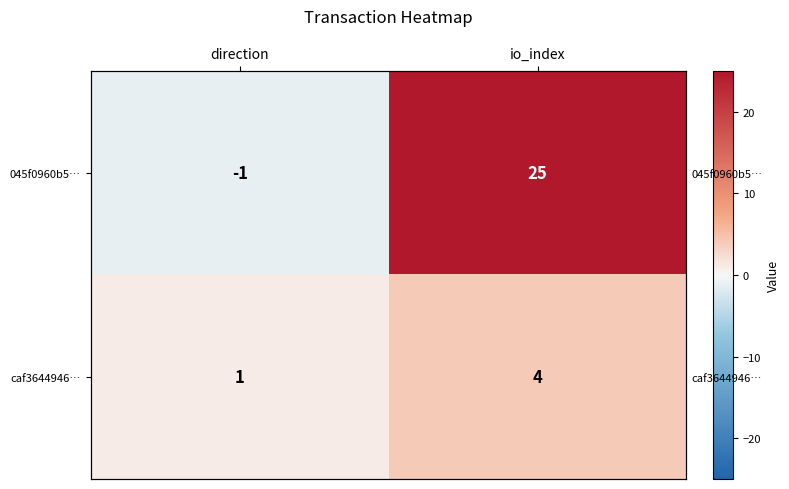

Between direction and io_index, which is larger?

io_index